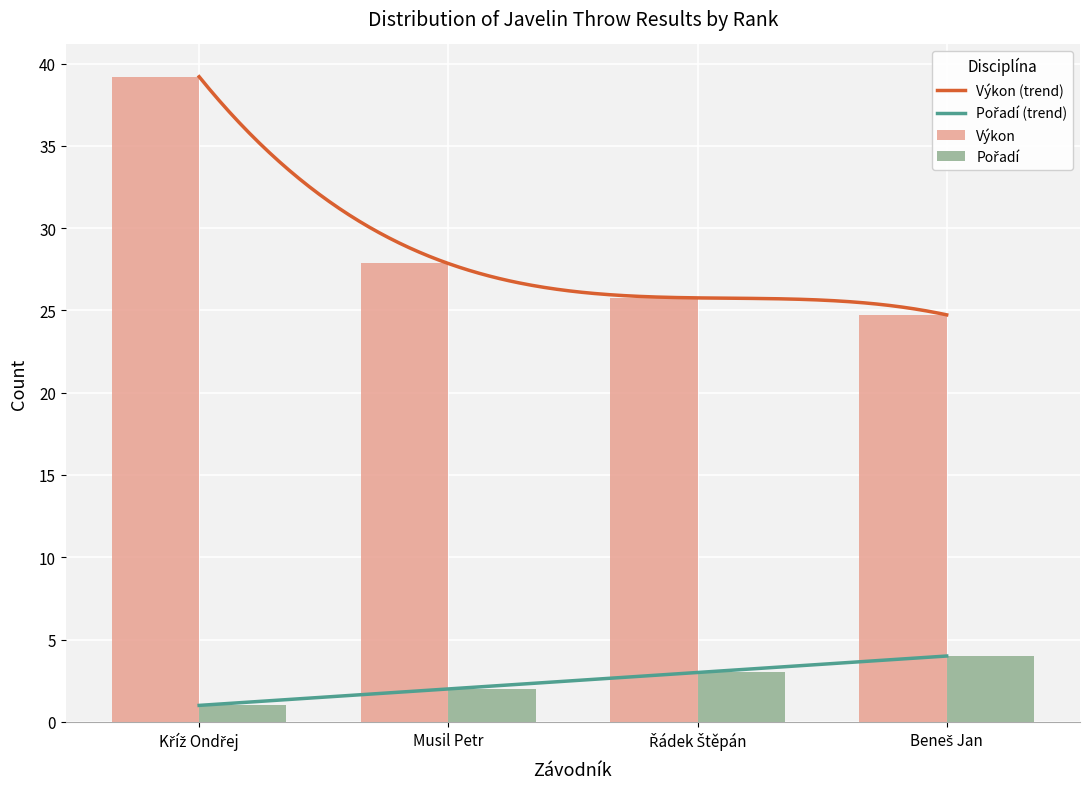

How many values in the Výkon series exceed 27?

2